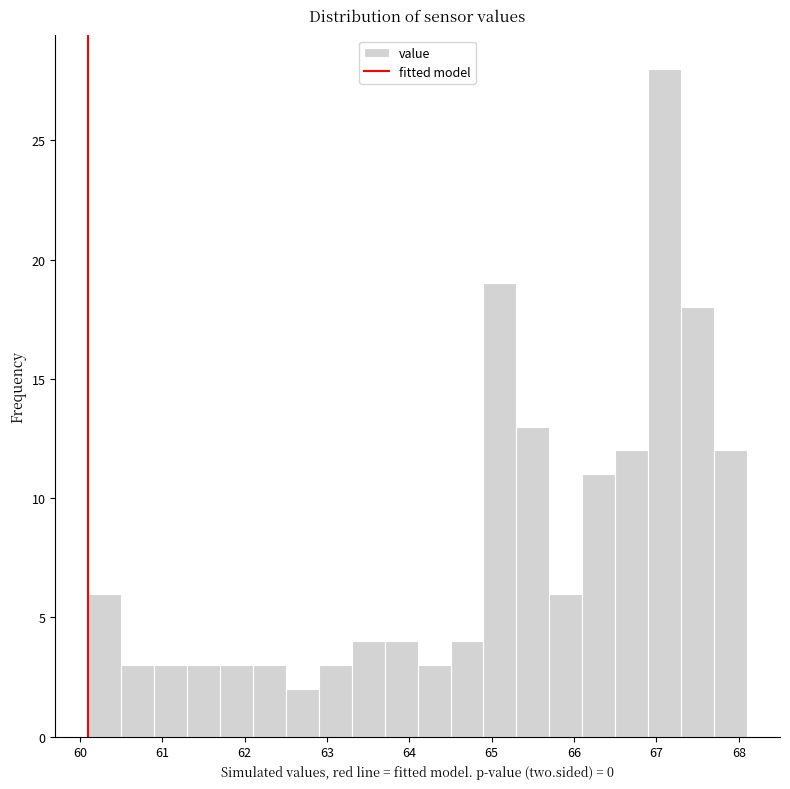

Reading left to right, transcribe this chart: for each bar, give the range it covers on the x-axis and its height. The values are not printed on the chart, so give them approximately, as read against the axis.

60.1 to 60.5: 6
60.5 to 60.9: 3
60.9 to 61.3: 3
61.3 to 61.7: 3
61.7 to 62.1: 3
62.1 to 62.5: 3
62.5 to 62.9: 2
62.9 to 63.3: 3
63.3 to 63.7: 4
63.7 to 64.1: 4
64.1 to 64.5: 3
64.5 to 64.9: 4
64.9 to 65.3: 19
65.3 to 65.7: 13
65.7 to 66.1: 6
66.1 to 66.5: 11
66.5 to 66.9: 12
66.9 to 67.3: 28
67.3 to 67.7: 18
67.7 to 68.1: 12